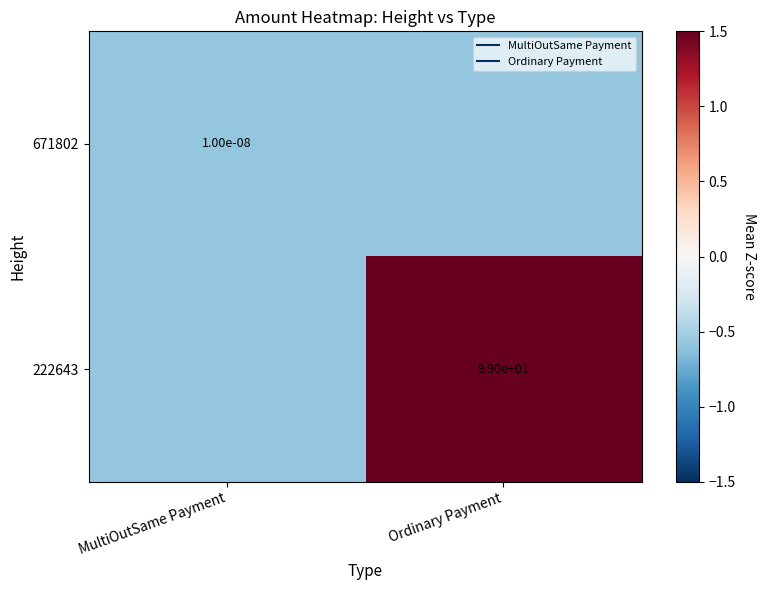

What is the minimum value shown in the chart?

-0.6